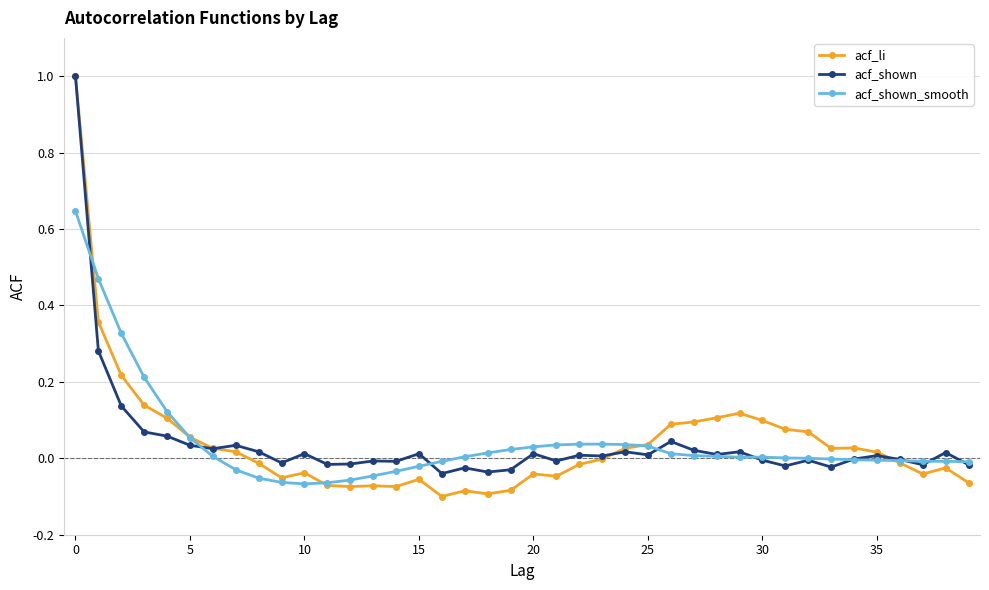

Reading left to right, what are all the values shown in this chart?

acf_li: 1.0	0.4	0.2	0.1	0.1	0.1	0.0	0.0	-0.0	-0.1	-0.0	-0.1	-0.1	-0.1	-0.1	-0.1	-0.1	-0.1	-0.1	-0.1	-0.0	-0.0	-0.0	-0.0	0.0	0.0	0.1	0.1	0.1	0.1	0.1	0.1	0.1	0.0	0.0	0.0	-0.0	-0.0	-0.0	-0.1
acf_shown: 1.0	0.3	0.1	0.1	0.1	0.0	0.0	0.0	0.0	-0.0	0.0	-0.0	-0.0	-0.0	-0.0	0.0	-0.0	-0.0	-0.0	-0.0	0.0	-0.0	0.0	0.0	0.0	0.0	0.0	0.0	0.0	0.0	-0.0	-0.0	-0.0	-0.0	-0.0	0.0	-0.0	-0.0	0.0	-0.0
acf_shown_smooth: 0.6	0.5	0.3	0.2	0.1	0.1	0.0	-0.0	-0.1	-0.1	-0.1	-0.1	-0.1	-0.0	-0.0	-0.0	-0.0	0.0	0.0	0.0	0.0	0.0	0.0	0.0	0.0	0.0	0.0	0.0	0.0	0.0	0.0	0.0	-0.0	-0.0	-0.0	-0.0	-0.0	-0.0	-0.0	-0.0